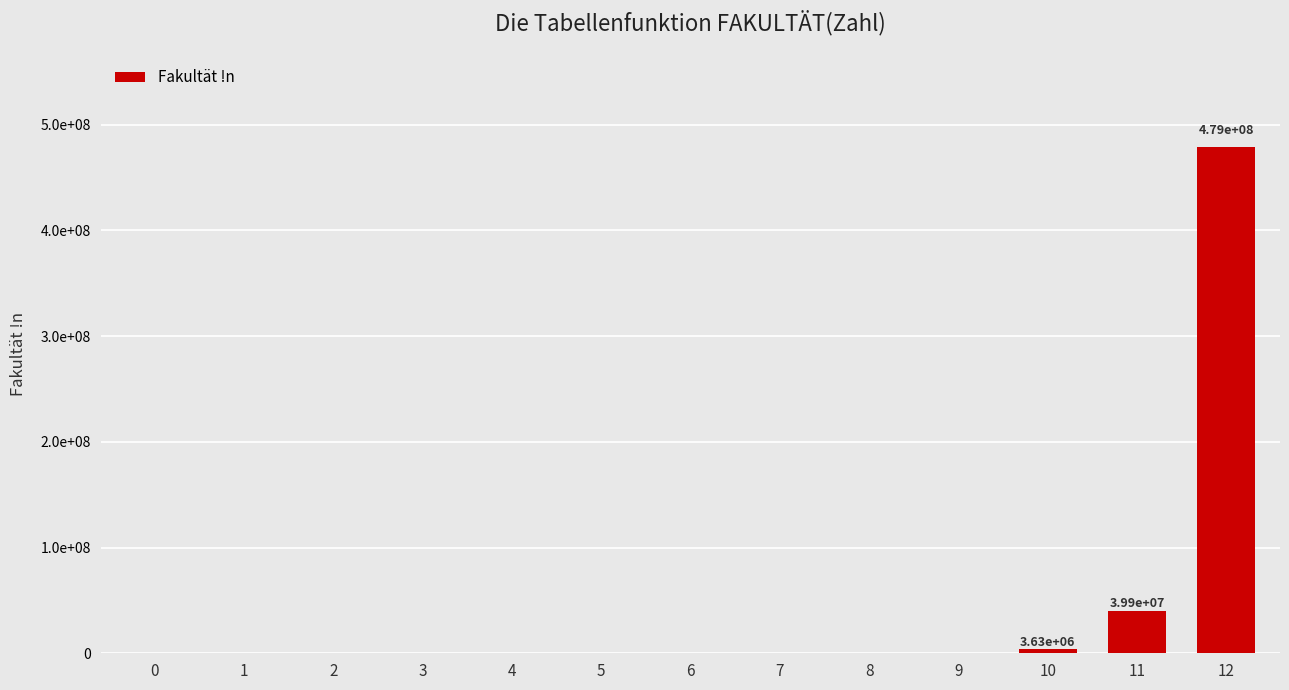

What is the average value?

40227409